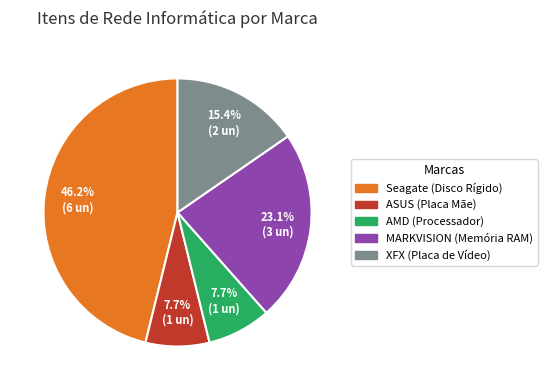

What is the largest slice in the pie chart?

Seagate (Disco Rígido)